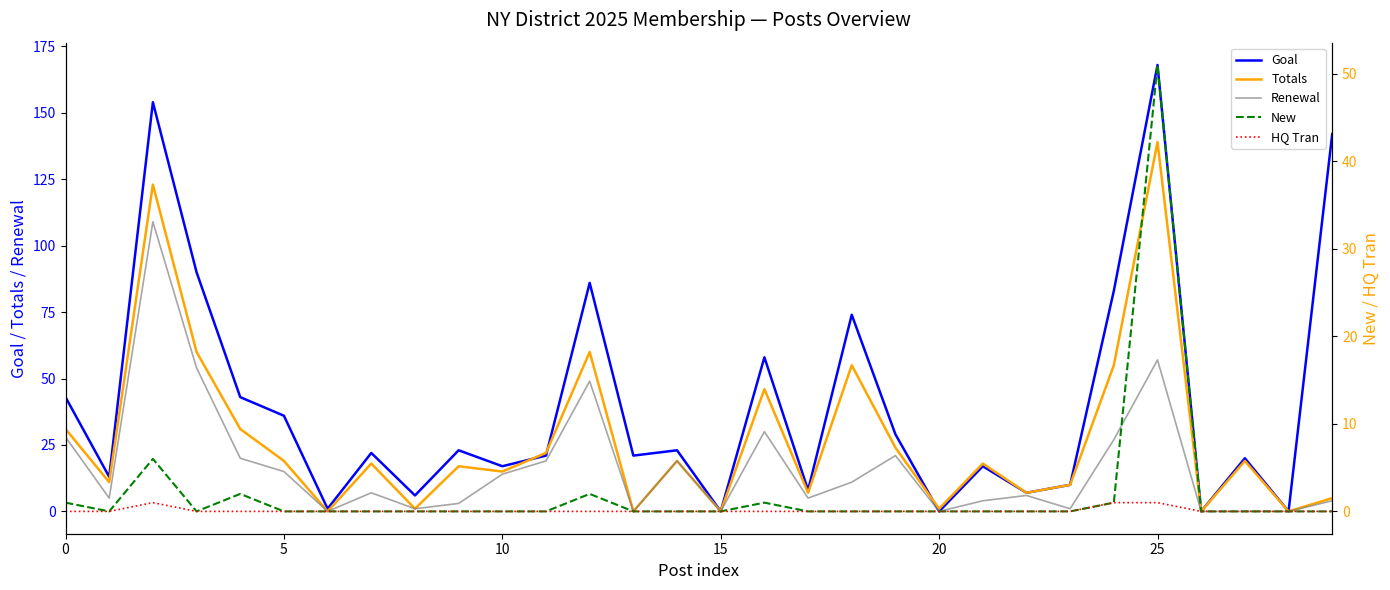

Reading left to right, list all the values displayed in this chart.

Goal: 43	13	154	90	43	36	1	22	6	23	17	21	86	21	23	0	58	8	74	29	0	17	7	10	83	168	0	20	0	142
Totals: 31	11	123	60	31	19	0	18	1	17	15	22	60	0	19	0	46	7	55	24	1	18	7	10	55	139	0	19	0	5
Renewal: 28	5	109	54	20	15	0	7	1	3	14	19	49	0	19	0	30	5	11	21	0	4	6	1	27	57	0	0	0	4
New: 1	0	6	0	2	0	0	0	0	0	0	0	2	0	0	0	1	0	0	0	0	0	0	0	1	51	0	0	0	0
HQ Tran: 0	0	1	0	0	0	0	0	0	0	0	0	0	0	0	0	0	0	0	0	0	0	0	0	1	1	0	0	0	0